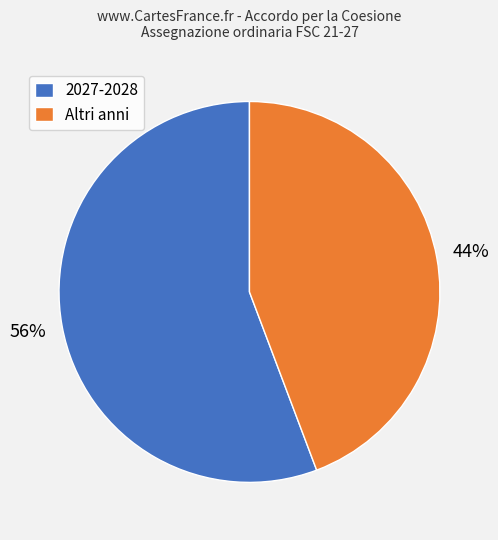

How many segments does this pie chart have?

2